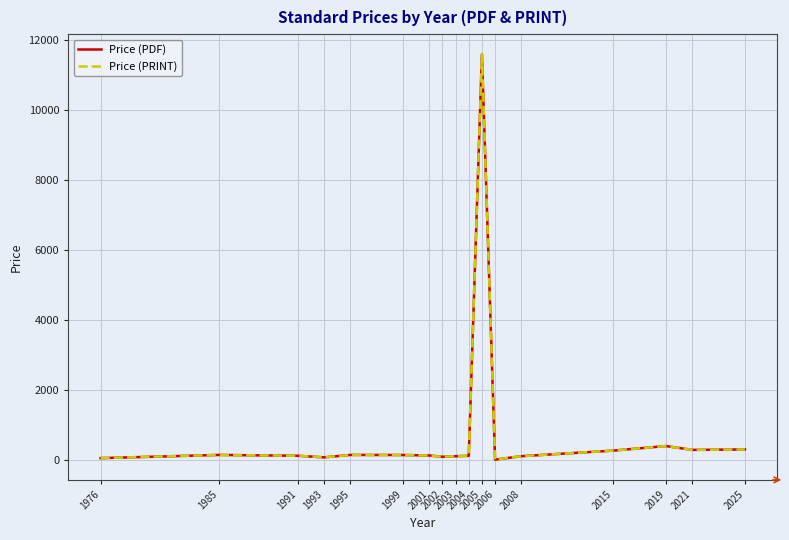

Is this an area chart (filled region under the line)?

No